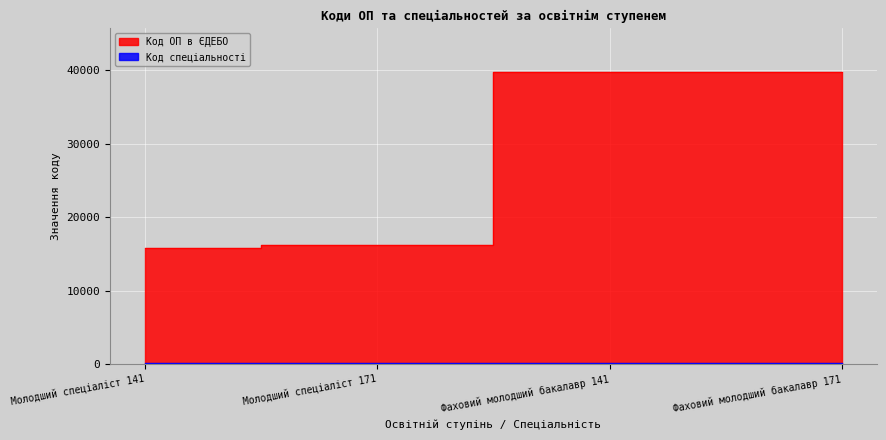

What is the smallest value displayed?

141